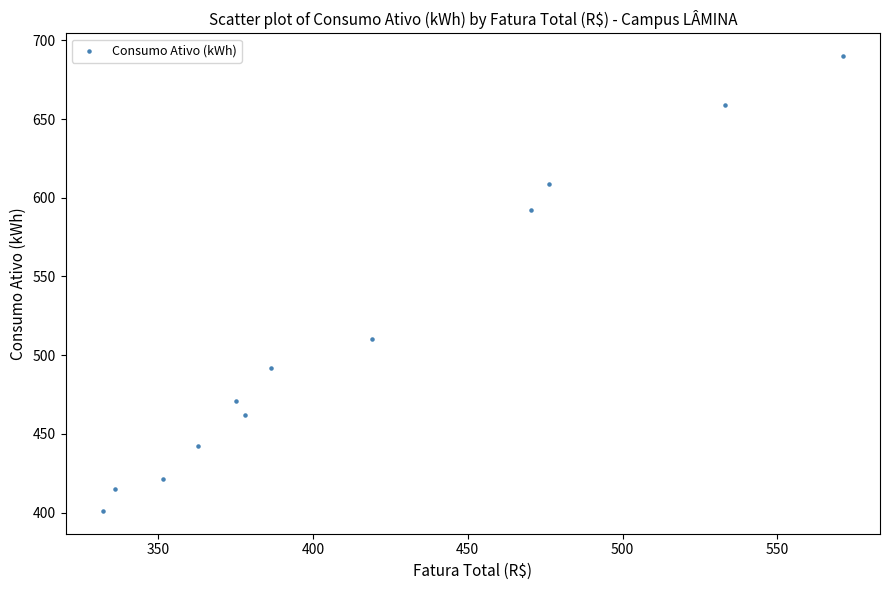

What Y value in the scatter plot is closest to 545?

510